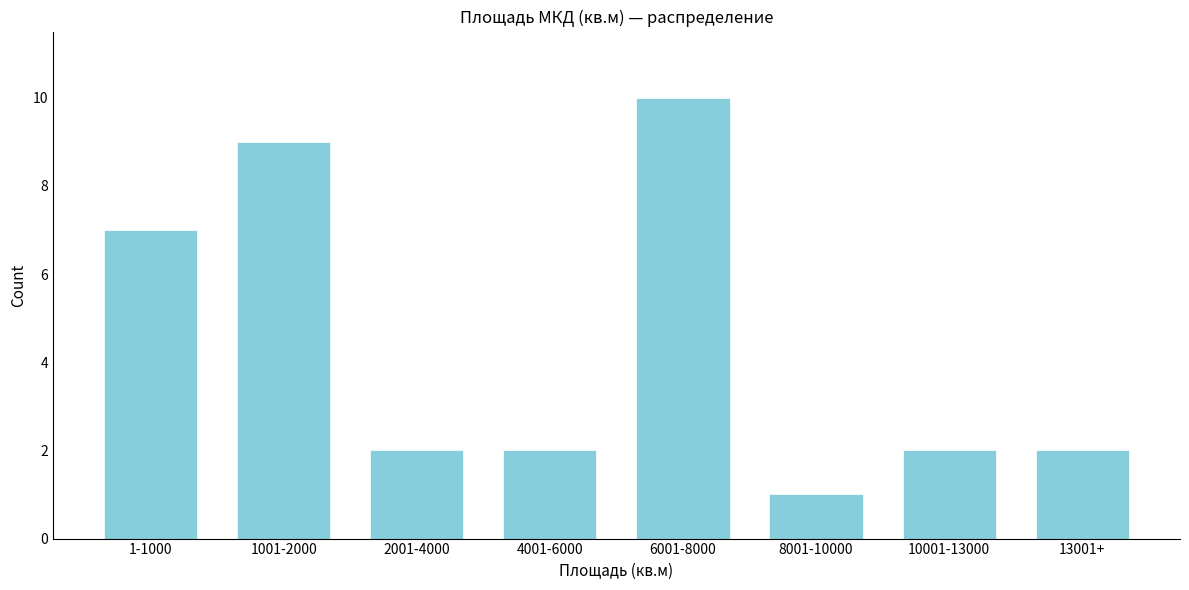

Reading right to left, list all the values displayed in this chart.

2	2	1	10	2	2	9	7